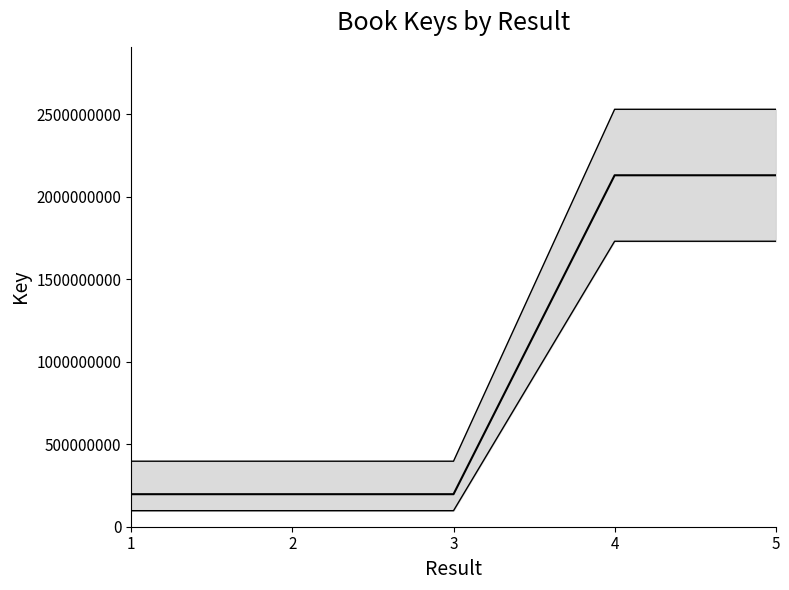

What is the difference between the highest and lowest values at 2?

300000000